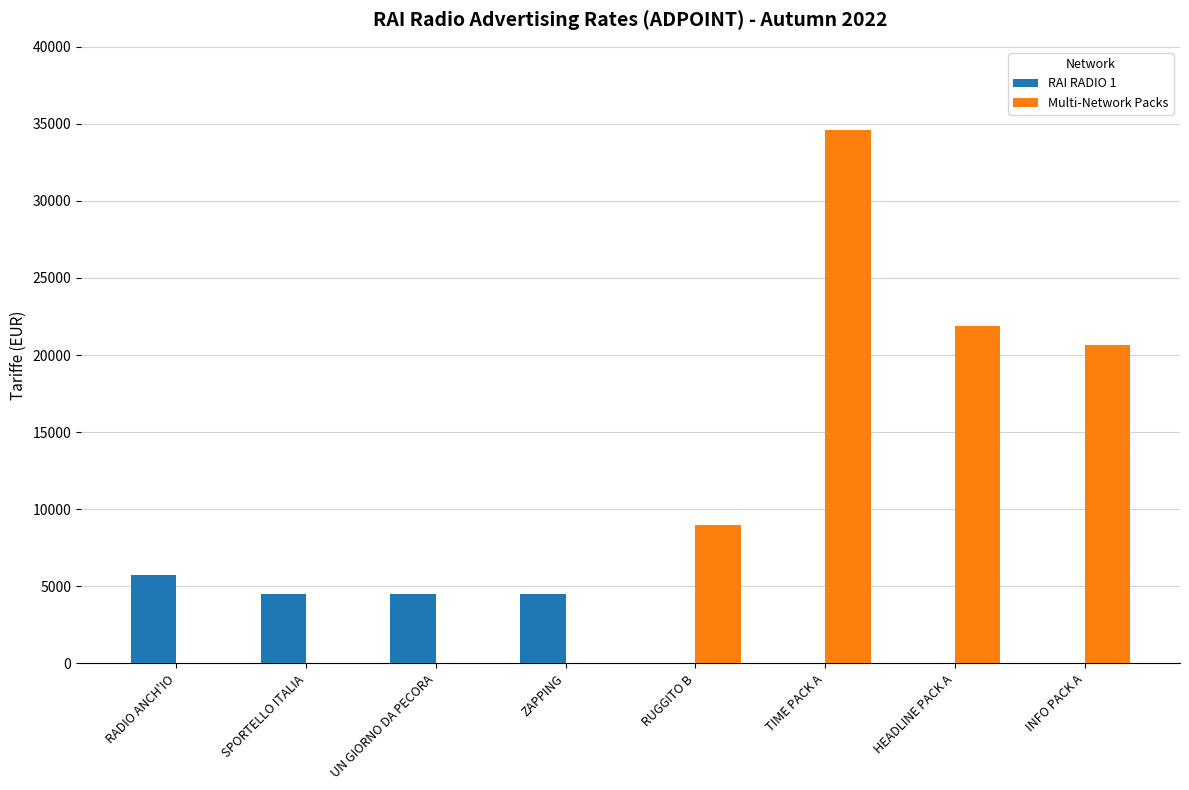

What is the maximum value shown in the chart?

34600